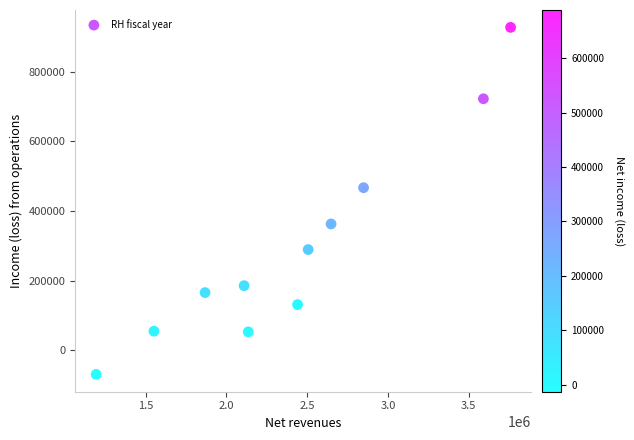

What Y value in the scatter plot is closest to 429072?

466858